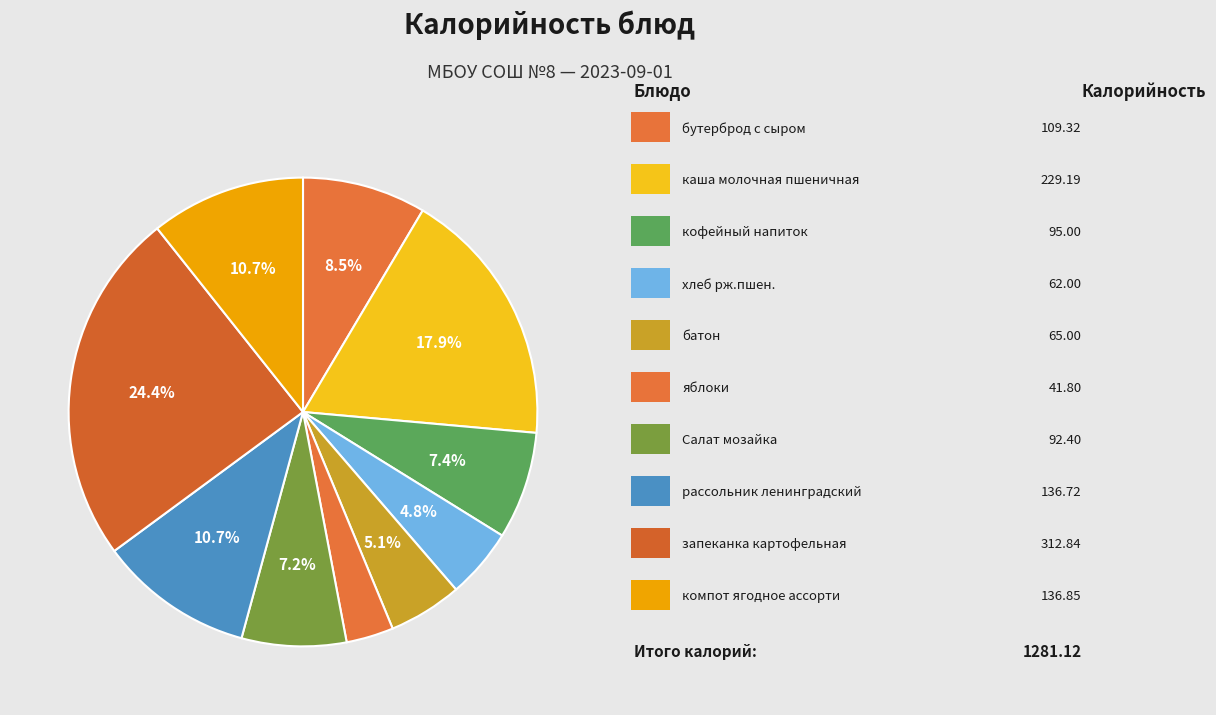

Which slice is the largest?

запеканка картофельная